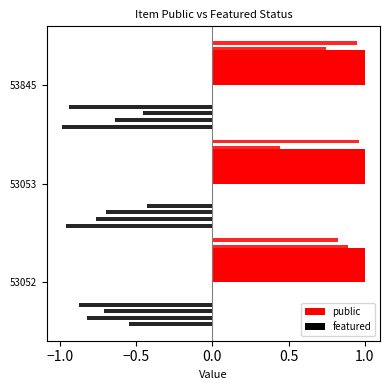

Is the value of featured at 53053 greater than the value of public at 53845?

No